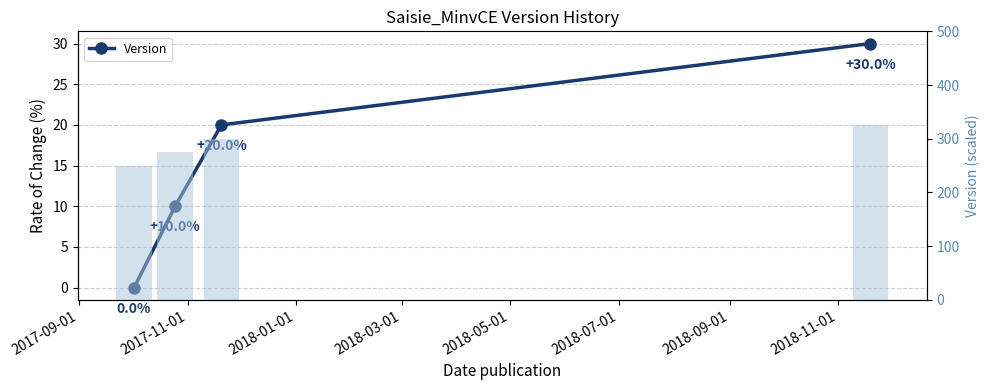

What is the approximate value at 2018-01-01?

20